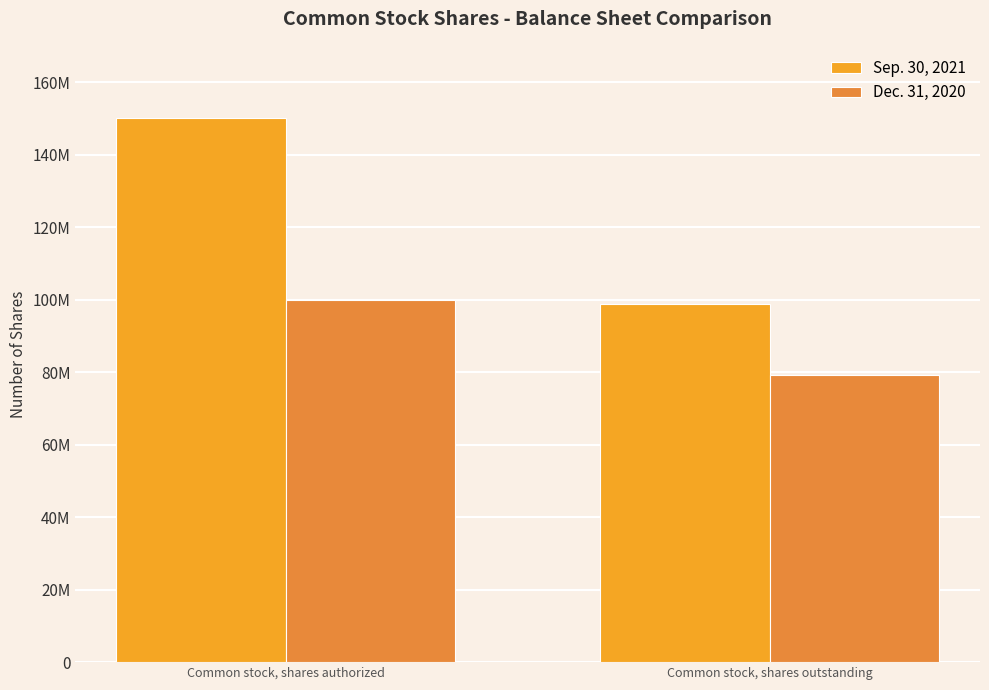

Does the chart contain any negative values?

No